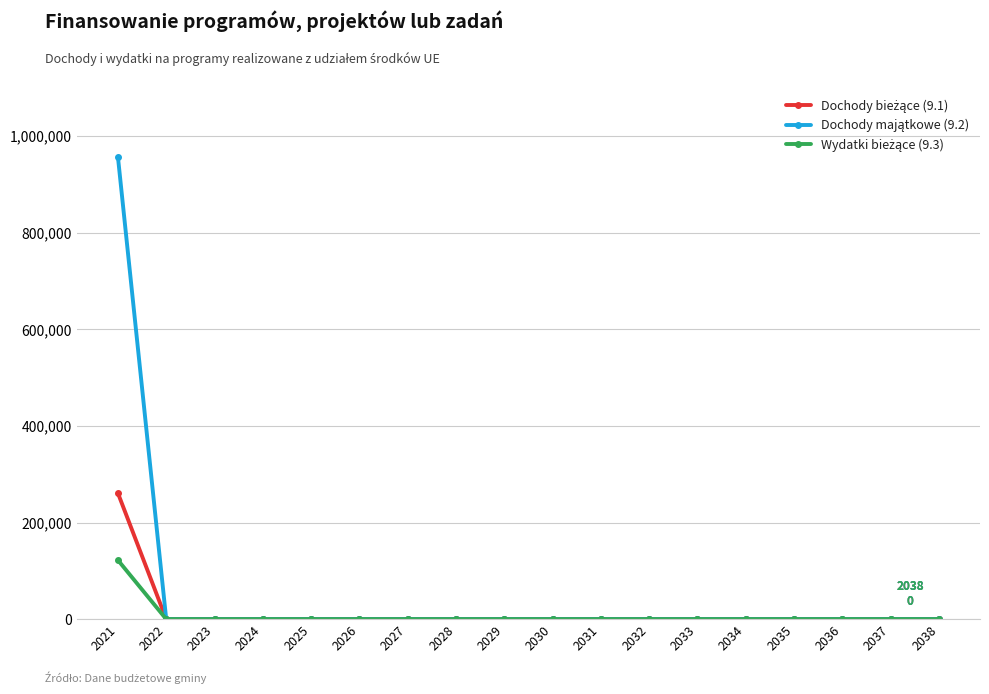

How many lines are shown in the chart?

3